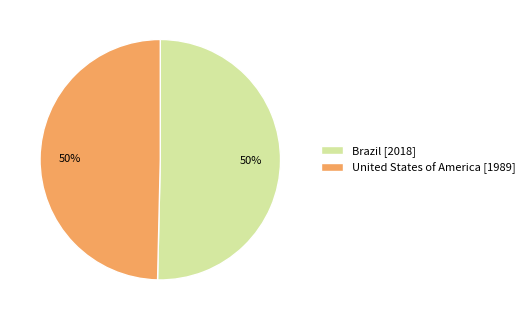

What is the ratio of the value at United States of America [1989] to the value at Brazil [2018]?

1.0